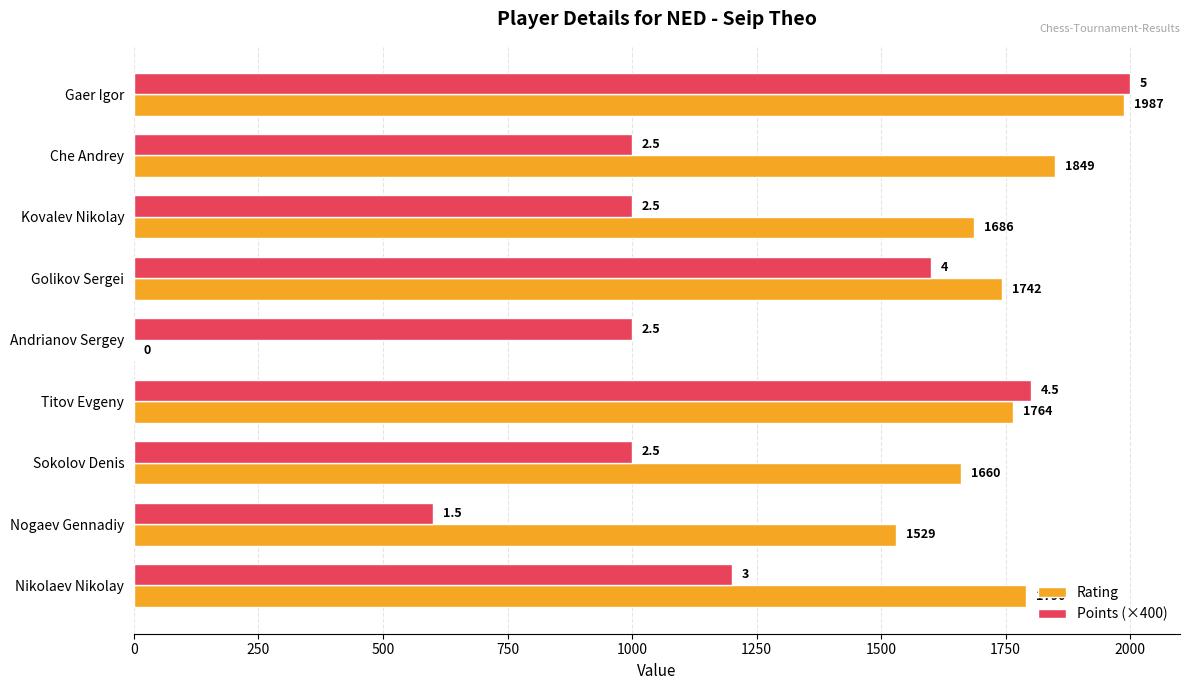

What is the sum of all Points (×400) values?

11200